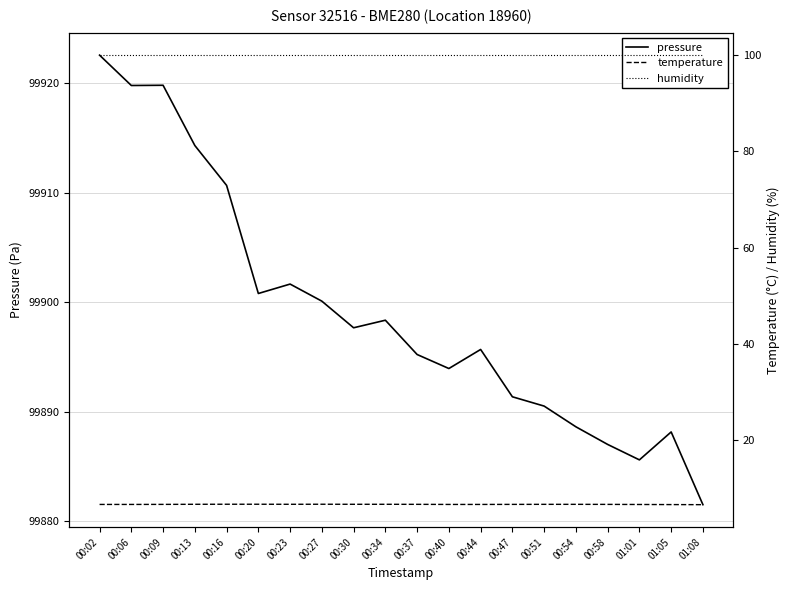

Which series has the widest spread of values?

pressure